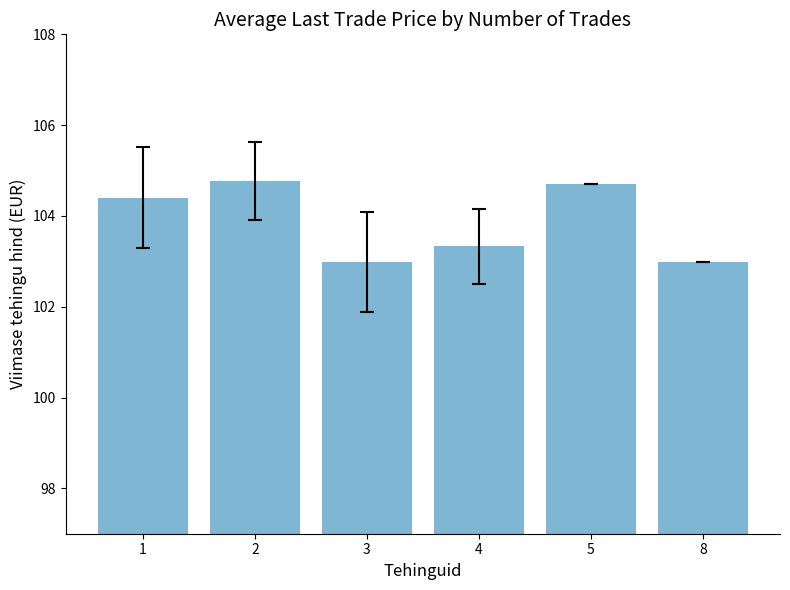

Reading left to right, extract all data points from this chart.

104.4	104.8	103.0	103.3	104.7	103.0